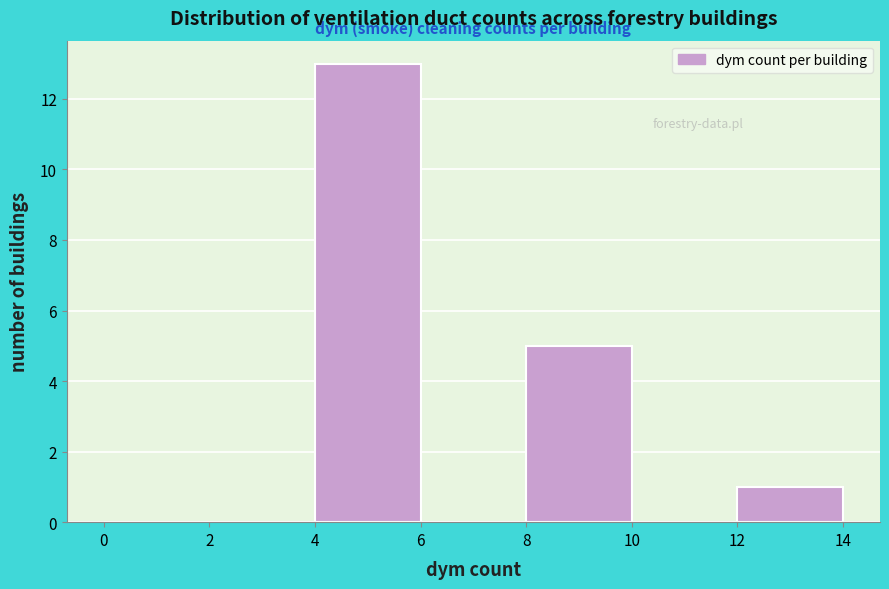

Reading left to right, transcribe this chart: for each bar, give the range it covers on the x-axis and its height. The values are not printed on the chart, so give them approximately, as read against the axis.

0 to 2: 0
2 to 4: 0
4 to 6: 13
6 to 8: 0
8 to 10: 5
10 to 12: 0
12 to 14: 1